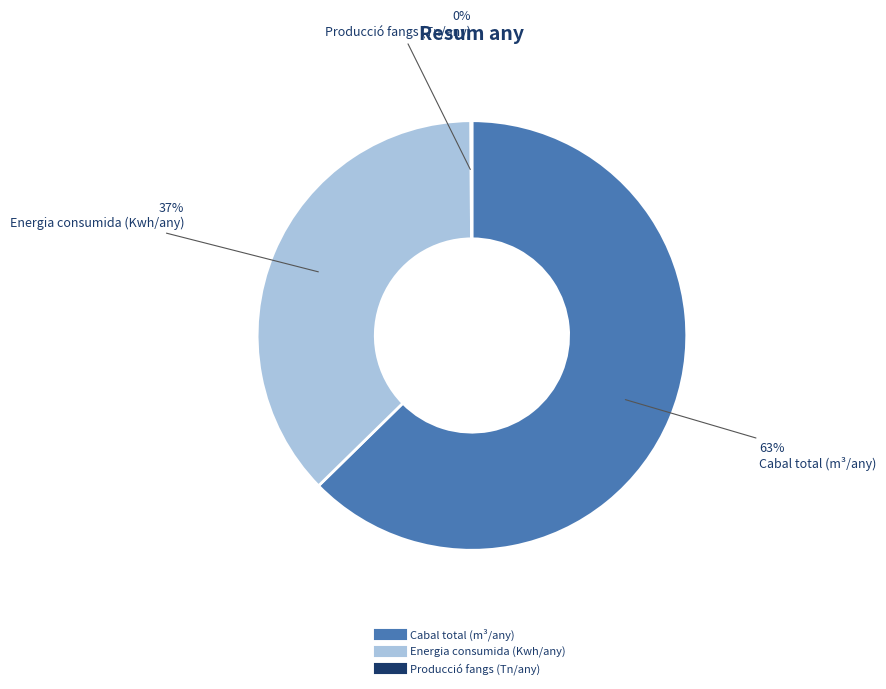

Which slice is the largest?

Cabal total (m³/any)